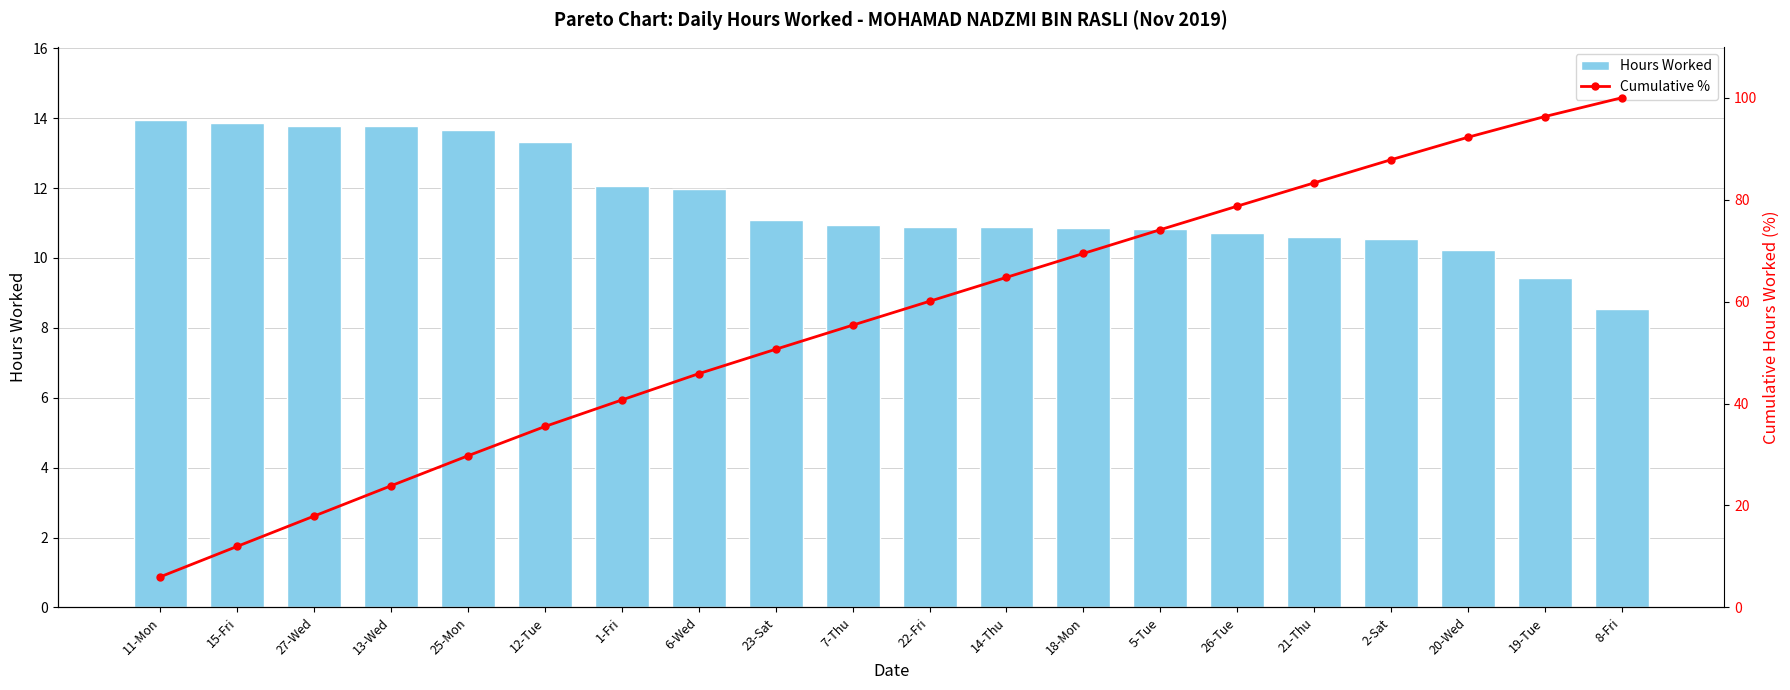

At which label does Cumulative % first exceed 60?

22-Fri